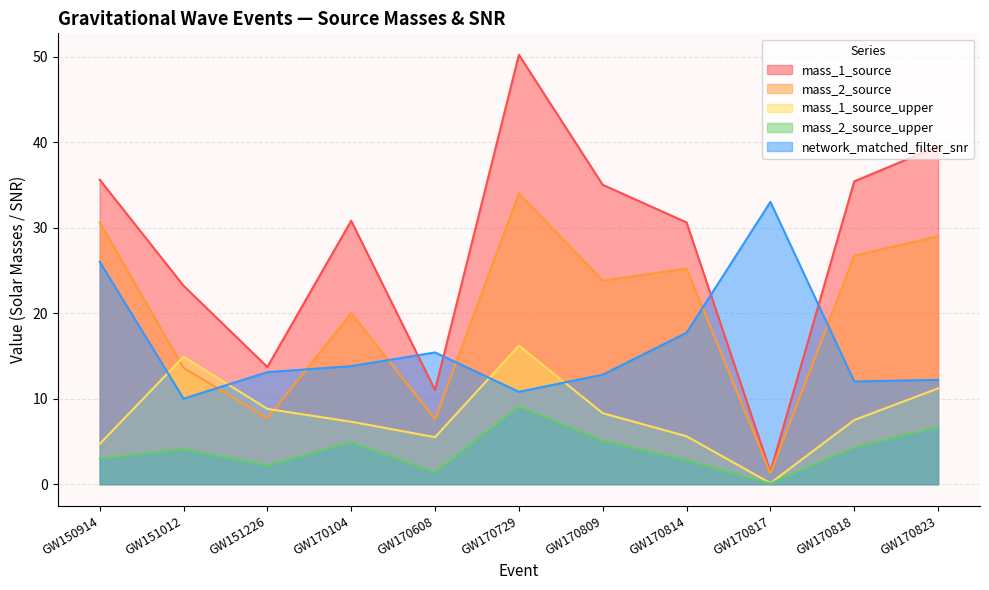

What is the difference between the second highest and second lowest values in the mass_2_source series?

23.0